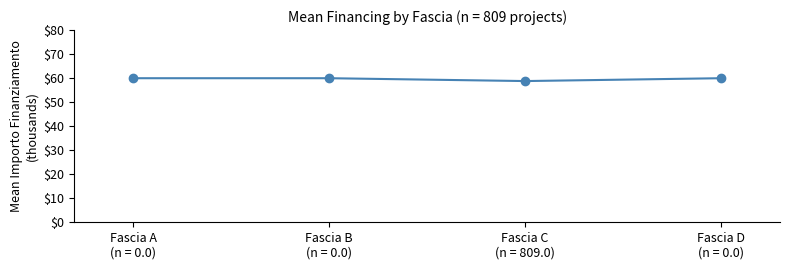

Reading left to right, list all the values displayed in this chart.

Fascia A
(n = 0.0)=60.0	Fascia B
(n = 0.0)=60.0	Fascia C
(n = 809.0)=58.8	Fascia D
(n = 0.0)=60.0